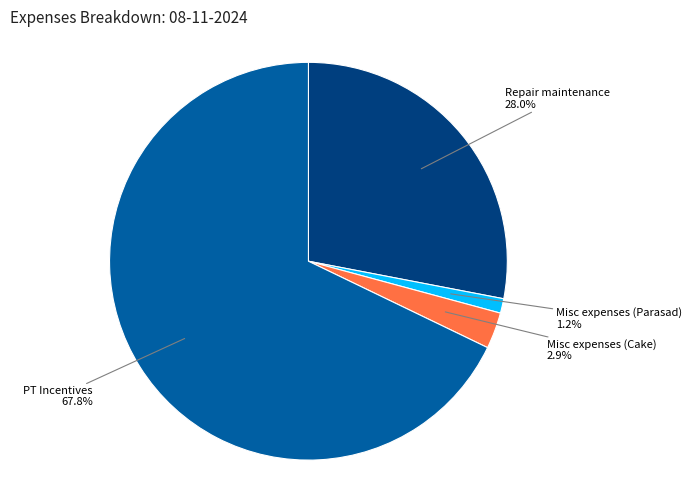

Rank the categories by value from lowest to highest.

Misc expenses (Parasad), Misc expenses (Cake), Repair maintenance, PT Incentives